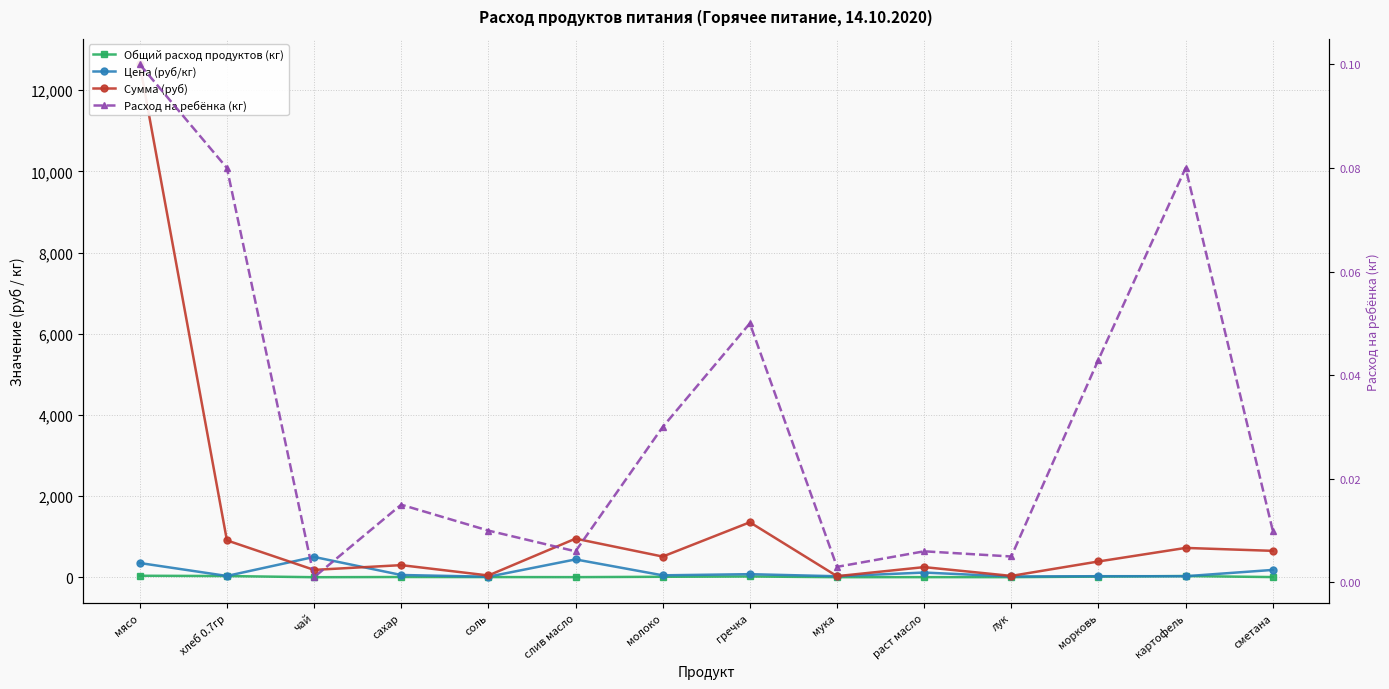

Where does the Общий расход продуктов (кг) series first go above 5?

мясо